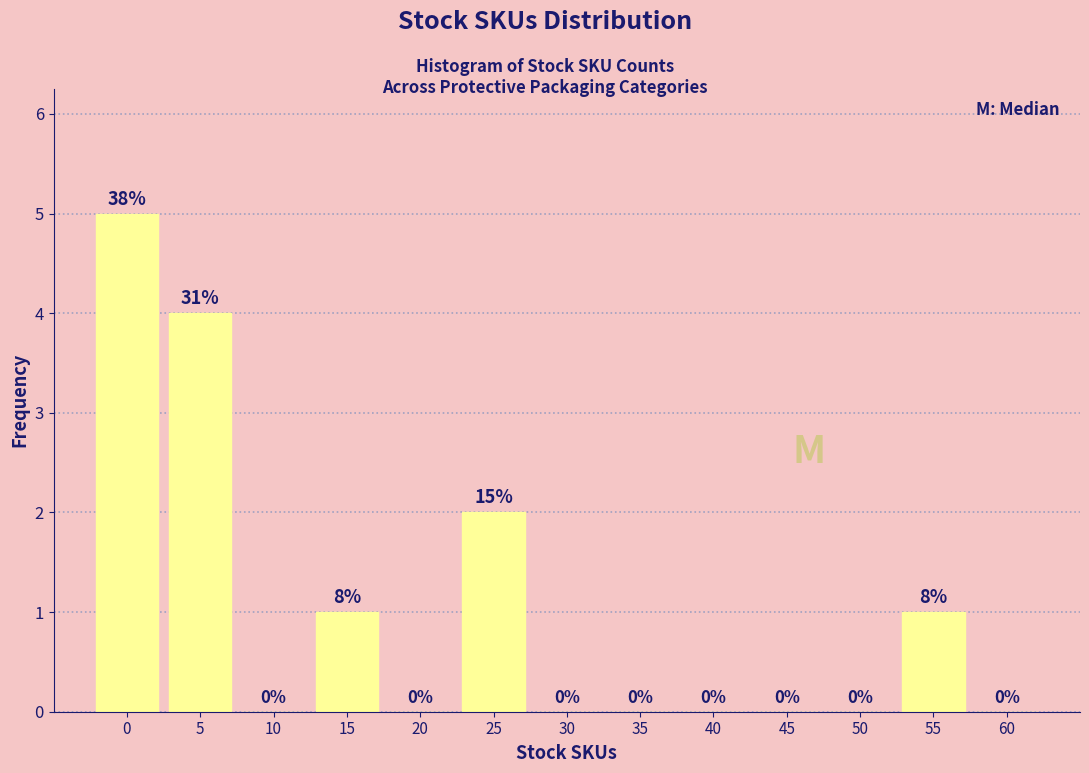

Reading left to right, extract all data points from this chart.

0=5	5=4	10=0	15=1	20=0	25=2	30=0	35=0	40=0	45=0	50=0	55=1	60=0